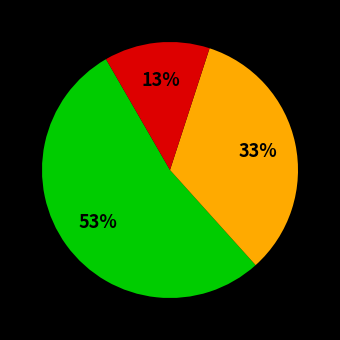

To the nearest percent, what is the difference between the largest and smallest slice percentages?

40%